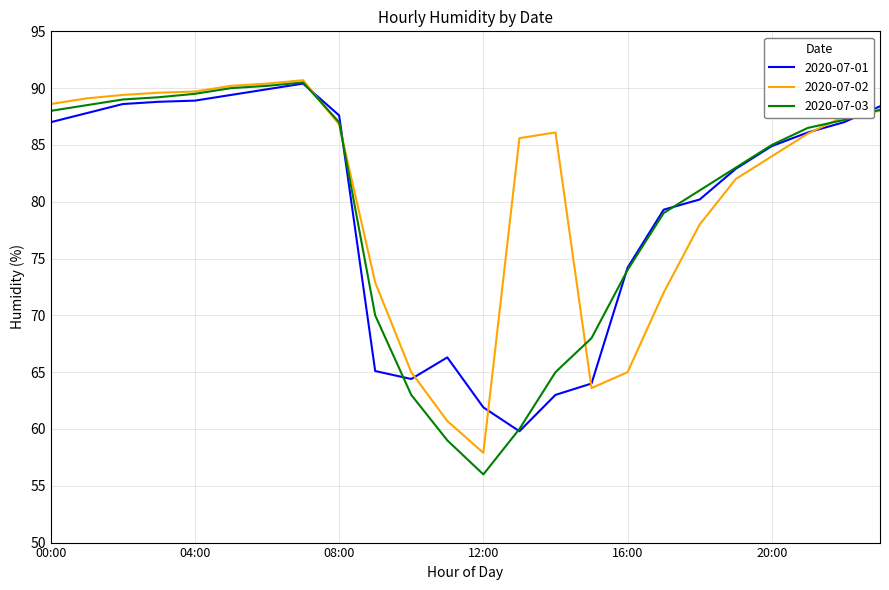

Which series has the widest spread of values?

2020-07-03